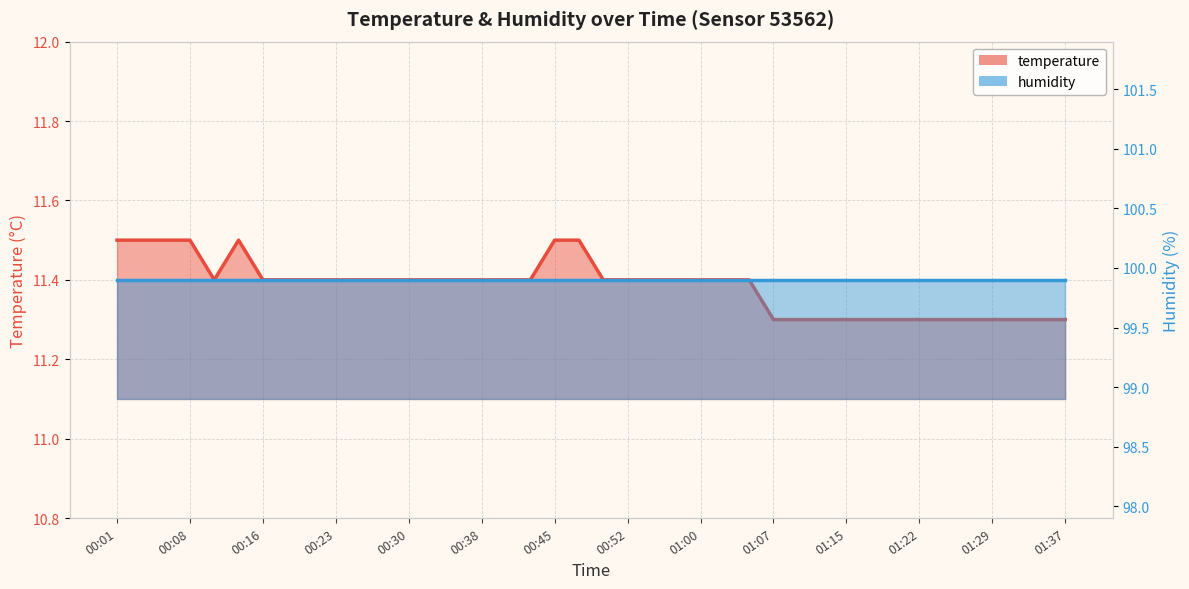

Reading right to left, extract all data points from this chart.

01:37=11.3	01:34=11.3	01:32=11.3	01:29=11.3	01:27=11.3	01:24=11.3	01:22=11.3	01:19=11.3	01:17=11.3	01:15=11.3	01:12=11.3	01:10=11.3	01:07=11.3	01:05=11.4	01:02=11.4	01:00=11.4	00:57=11.4	00:55=11.4	00:52=11.4	00:50=11.4	00:47=11.5	00:45=11.5	00:43=11.4	00:40=11.4	00:38=11.4	00:35=11.4	00:33=11.4	00:30=11.4	00:28=11.4	00:26=11.4	00:23=11.4	00:21=11.4	00:18=11.4	00:16=11.4	00:13=11.5	00:11=11.4	00:08=11.5	00:06=11.5	00:03=11.5	00:01=11.5